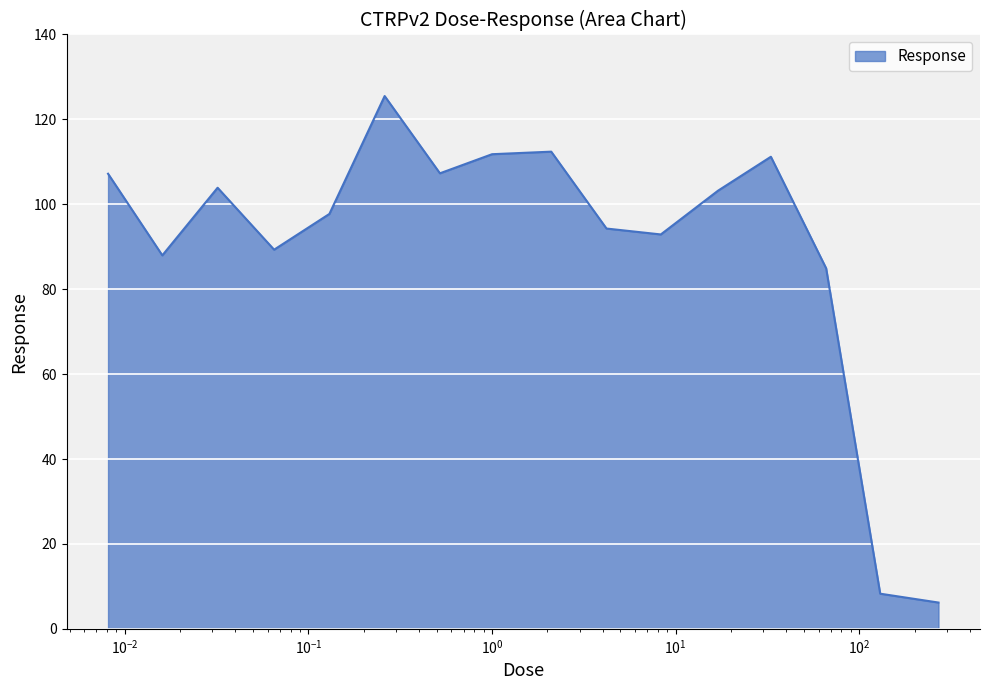

What is the difference between the maximum and minimum values?

119.3